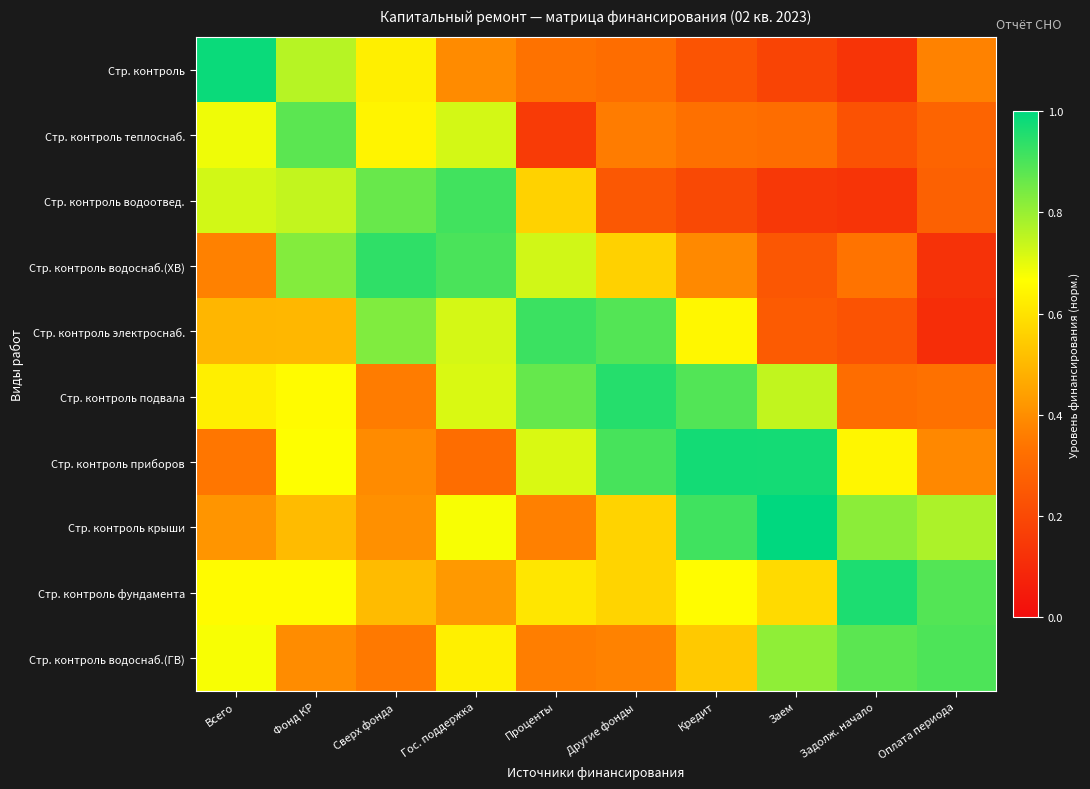

Reading left to right, extract all data points from this chart.

Стр. контроль: Всего=1.0	Фонд КР=0.8	Сверх фонда=0.6	Гос. поддержка=0.4	Проценты=0.3	Другие фонды=0.3	Кредит=0.2	Заем=0.2	Задолж. начало=0.1	Оплата периода=0.4
Стр. контроль теплоснаб.: Всего=0.7	Фонд КР=0.9	Сверх фонда=0.6	Гос. поддержка=0.7	Проценты=0.2	Другие фонды=0.4	Кредит=0.3	Заем=0.3	Задолж. начало=0.2	Оплата периода=0.3
Стр. контроль водоотвед.: Всего=0.7	Фонд КР=0.7	Сверх фонда=0.9	Гос. поддержка=0.9	Проценты=0.6	Другие фонды=0.2	Кредит=0.2	Заем=0.1	Задолж. начало=0.1	Оплата периода=0.3
Стр. контроль водоснаб.(ХВ): Всего=0.4	Фонд КР=0.8	Сверх фонда=0.9	Гос. поддержка=0.9	Проценты=0.7	Другие фонды=0.6	Кредит=0.4	Заем=0.2	Задолж. начало=0.3	Оплата периода=0.1
Стр. контроль электроснаб.: Всего=0.5	Фонд КР=0.5	Сверх фонда=0.8	Гос. поддержка=0.7	Проценты=0.9	Другие фонды=0.9	Кредит=0.6	Заем=0.3	Задолж. начало=0.2	Оплата периода=0.1
Стр. контроль подвала: Всего=0.6	Фонд КР=0.7	Сверх фонда=0.4	Гос. поддержка=0.7	Проценты=0.9	Другие фонды=1.0	Кредит=0.9	Заем=0.7	Задолж. начало=0.3	Оплата периода=0.3
Стр. контроль приборов: Всего=0.3	Фонд КР=0.7	Сверх фонда=0.4	Гос. поддержка=0.3	Проценты=0.7	Другие фонды=0.9	Кредит=1.0	Заем=1.0	Задолж. начало=0.6	Оплата периода=0.4
Стр. контроль крыши: Всего=0.4	Фонд КР=0.5	Сверх фонда=0.4	Гос. поддержка=0.7	Проценты=0.4	Другие фонды=0.6	Кредит=0.9	Заем=1.0	Задолж. начало=0.8	Оплата периода=0.8
Стр. контроль фундамента: Всего=0.7	Фонд КР=0.7	Сверх фонда=0.5	Гос. поддержка=0.4	Проценты=0.6	Другие фонды=0.6	Кредит=0.7	Заем=0.6	Задолж. начало=1.0	Оплата периода=0.9
Стр. контроль водоснаб.(ГВ): Всего=0.7	Фонд КР=0.4	Сверх фонда=0.3	Гос. поддержка=0.6	Проценты=0.4	Другие фонды=0.4	Кредит=0.5	Заем=0.8	Задолж. начало=0.9	Оплата периода=0.9